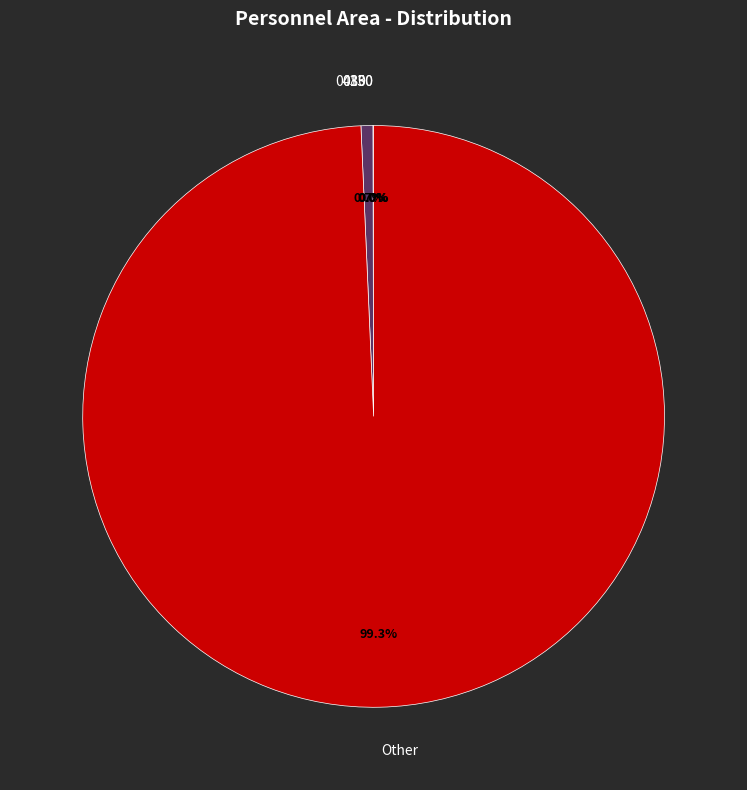

What percentage is the Other slice, to the nearest percent?

99%